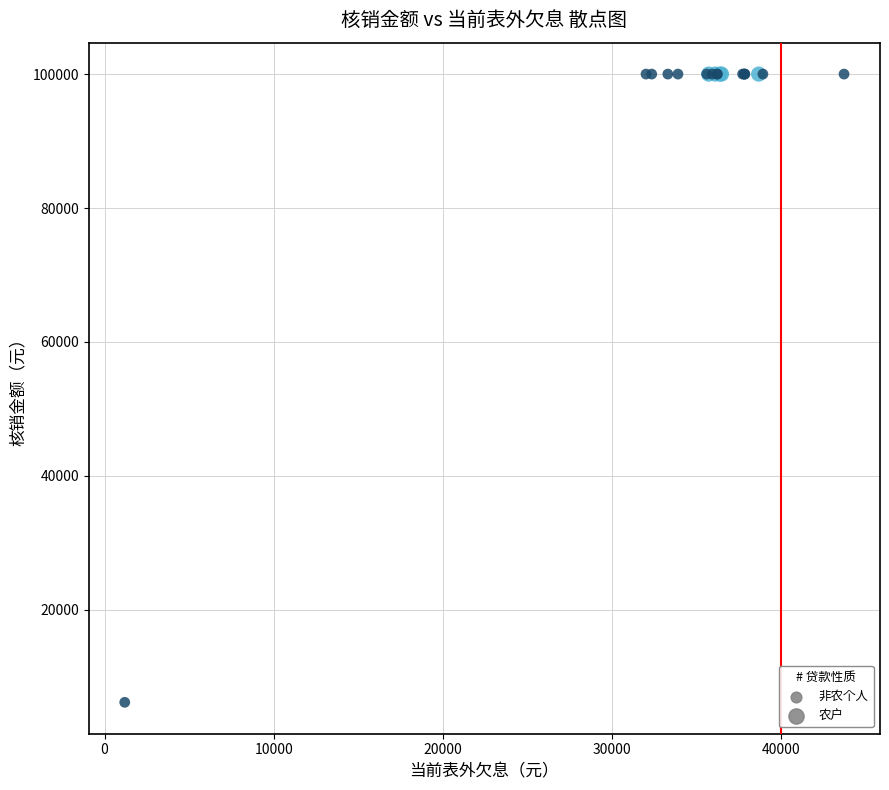

Which series contains the lowest Y value?

非农个人